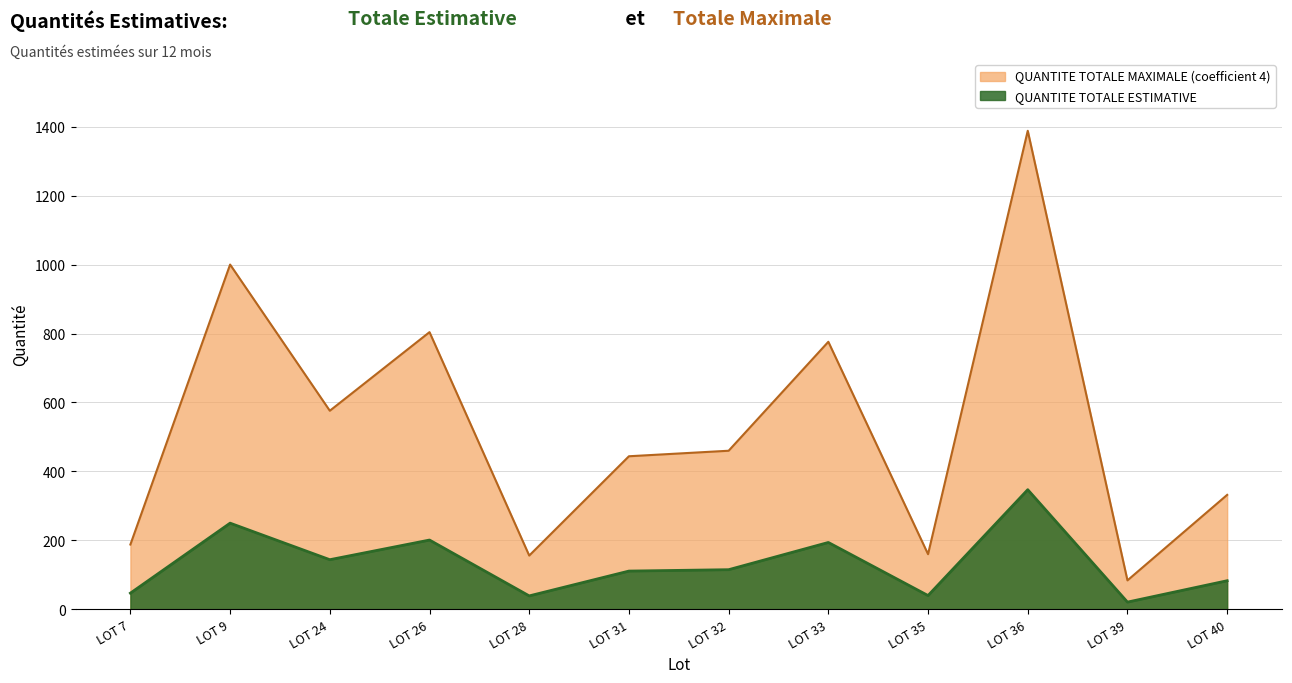

True or false: QUANTITE TOTALE MAXIMALE (coefficient 4) has more than 1 interior local peaks.

True